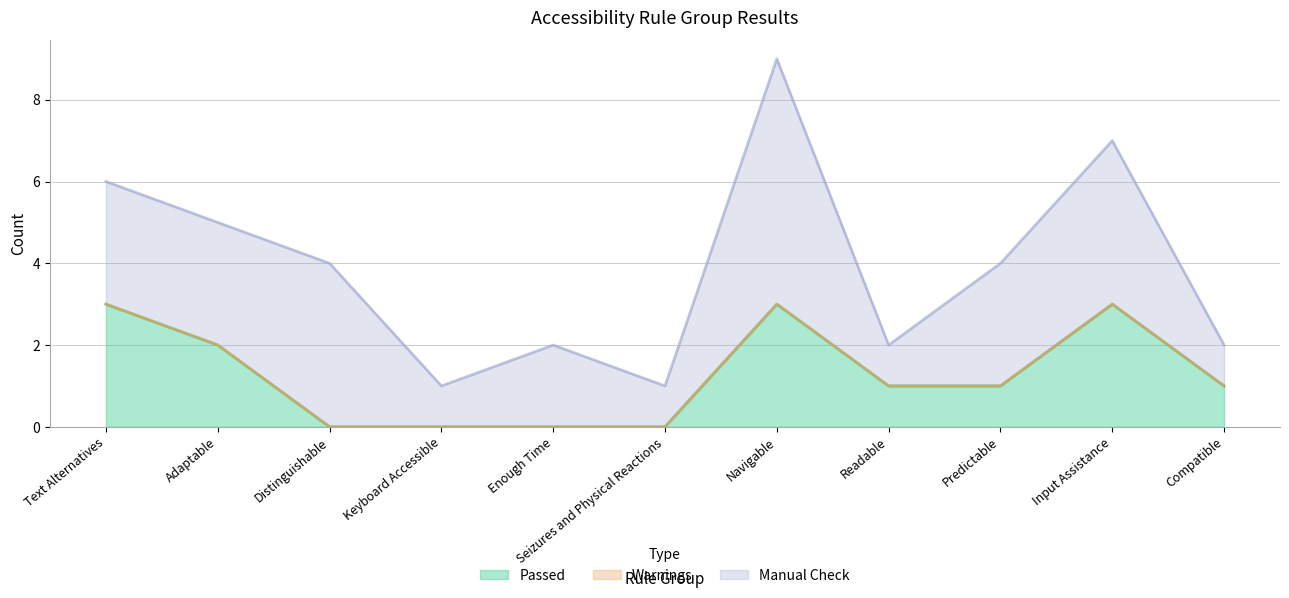

Reading left to right, what are all the values shown in this chart?

Passed: 3	2	0	0	0	0	3	1	1	3	1
Warnings: 0	0	0	0	0	0	0	0	0	0	0
Manual Check: 3	3	4	1	2	1	6	1	3	4	1